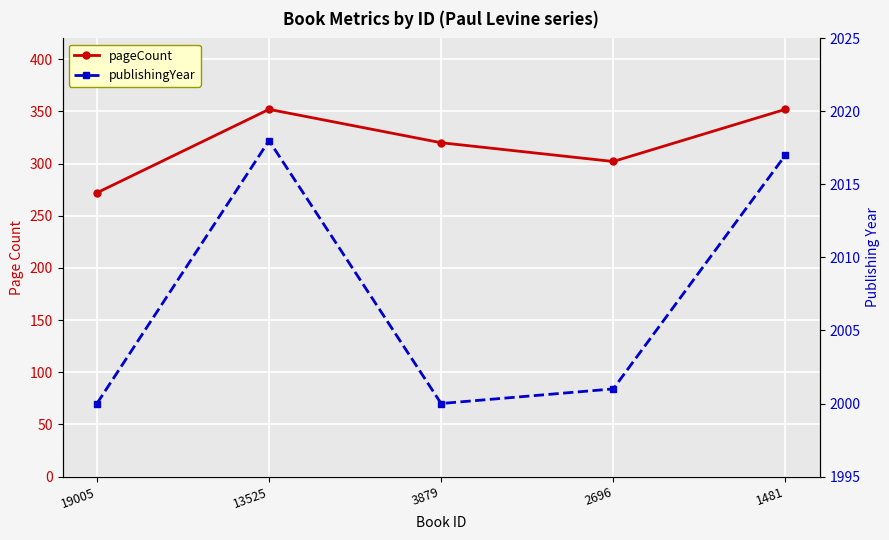

True or false: pageCount and publishingYear cross at least once.

False